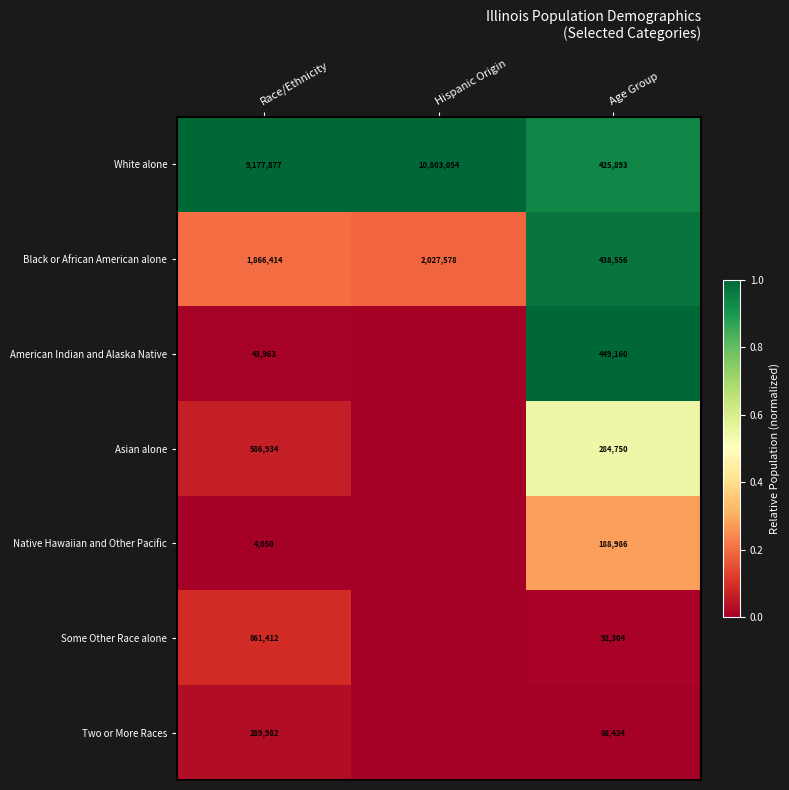

What is the difference between the Black or African American alone values at Age Group and Race/Ethnicity?

1427858